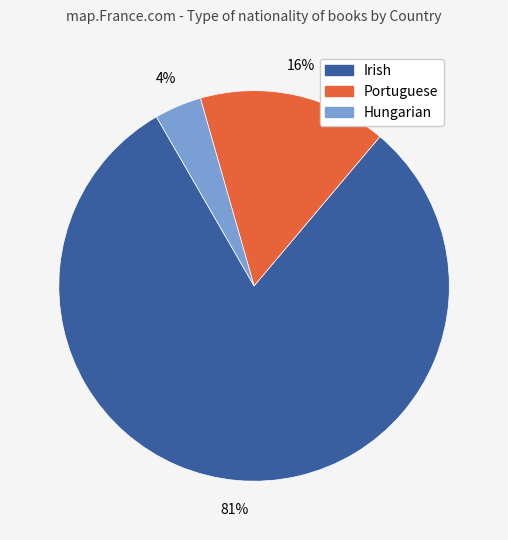

How many segments does this pie chart have?

3